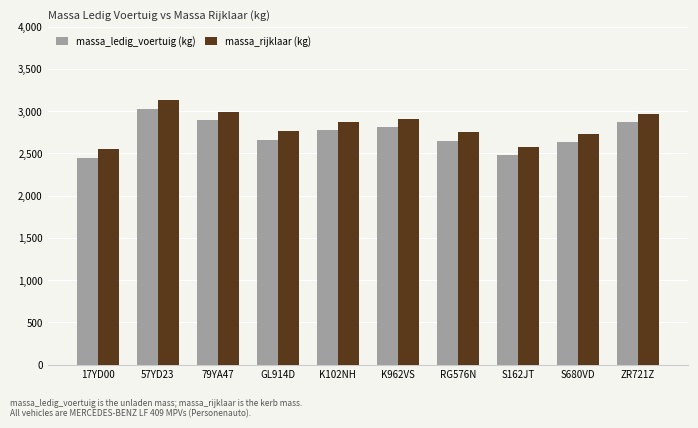

At which label is massa_rijklaar (kg) closest to 2839?

K102NH